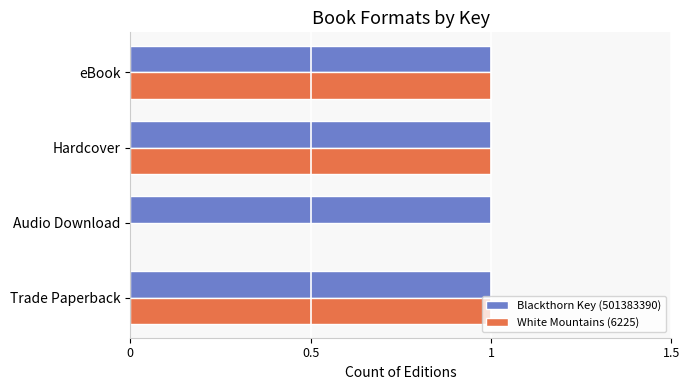

True or false: White Mountains (6225) has a value of -1 at Audio Download.

False